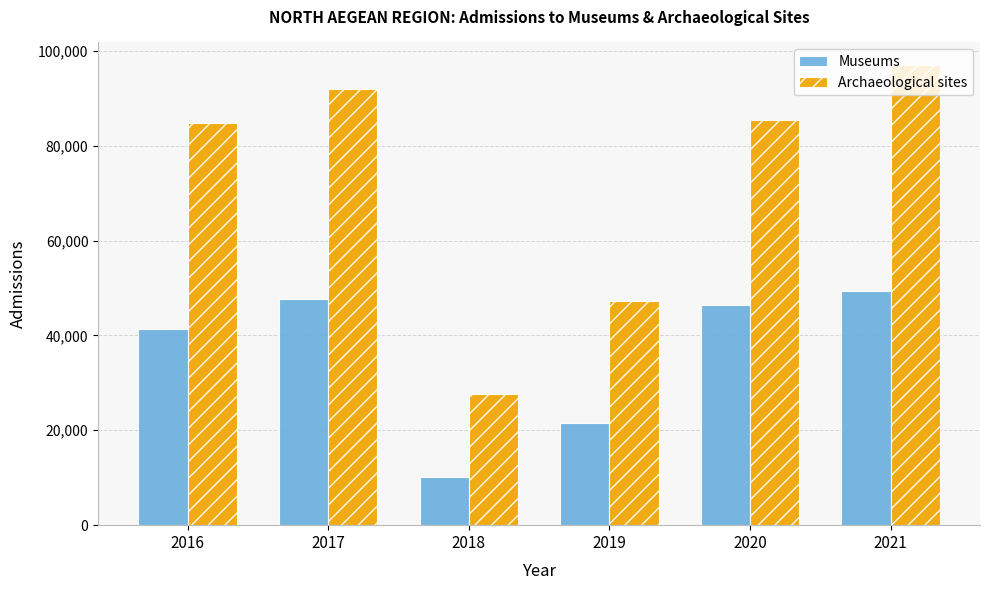

At which label does Museums reach its peak?

2021